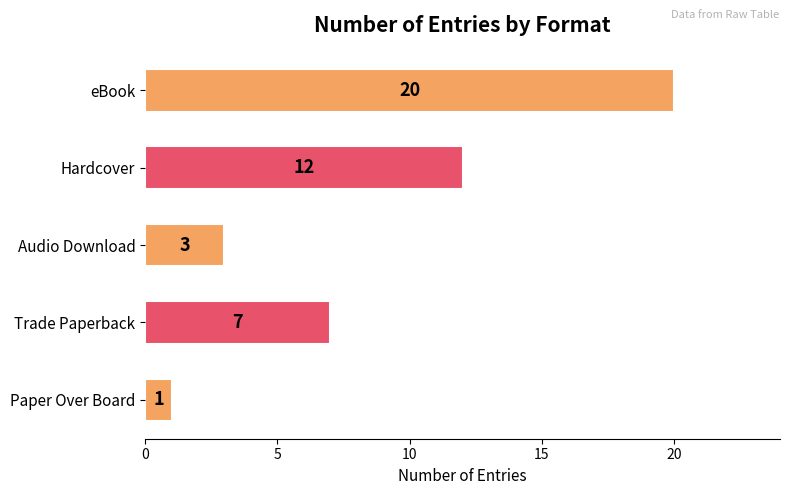

What is the change in value from Audio Download to Trade Paperback?

+4